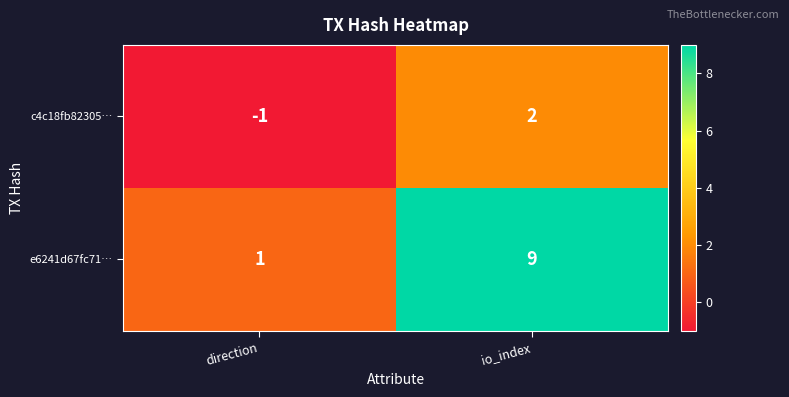

How many categories are shown in the chart?

2